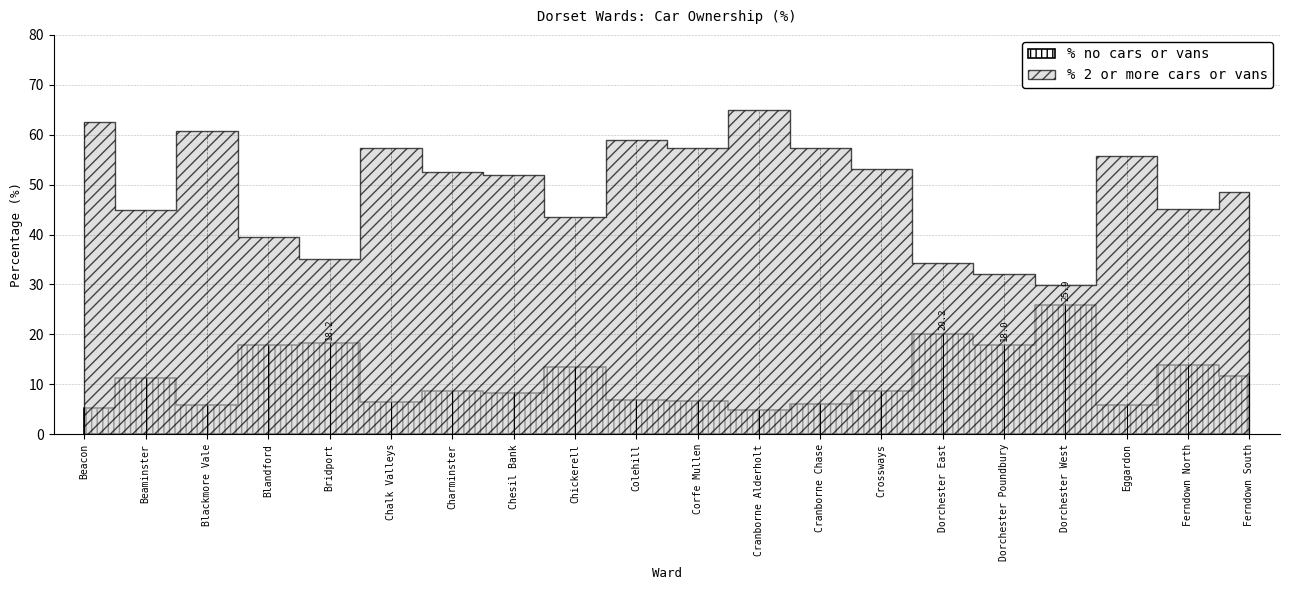

What is the label of the 19th point from the right?

Beaminster